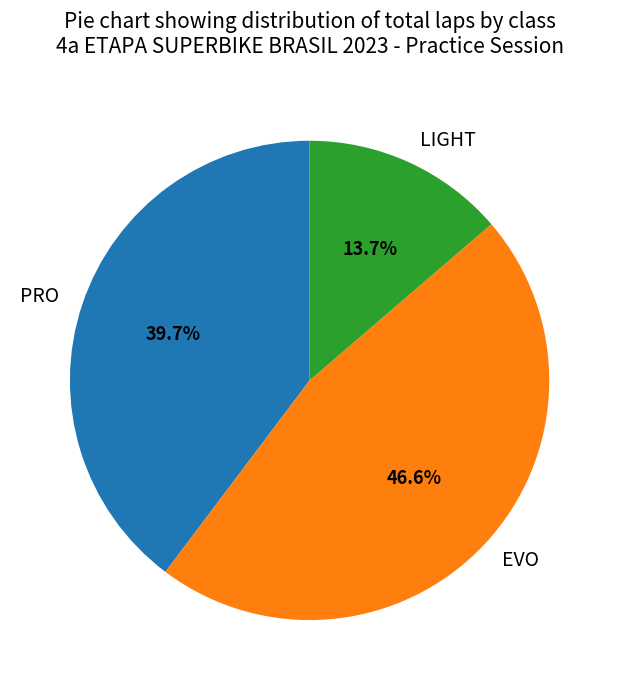

Rank the categories by value from lowest to highest.

LIGHT, PRO, EVO